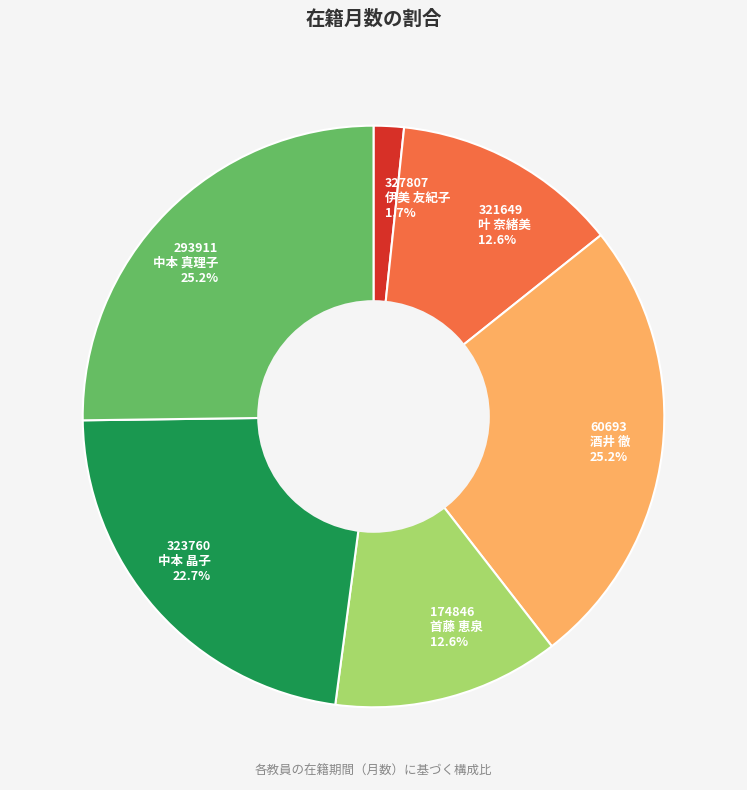

What portion of the pie excludes 293911 中本 真理子?

74.8%